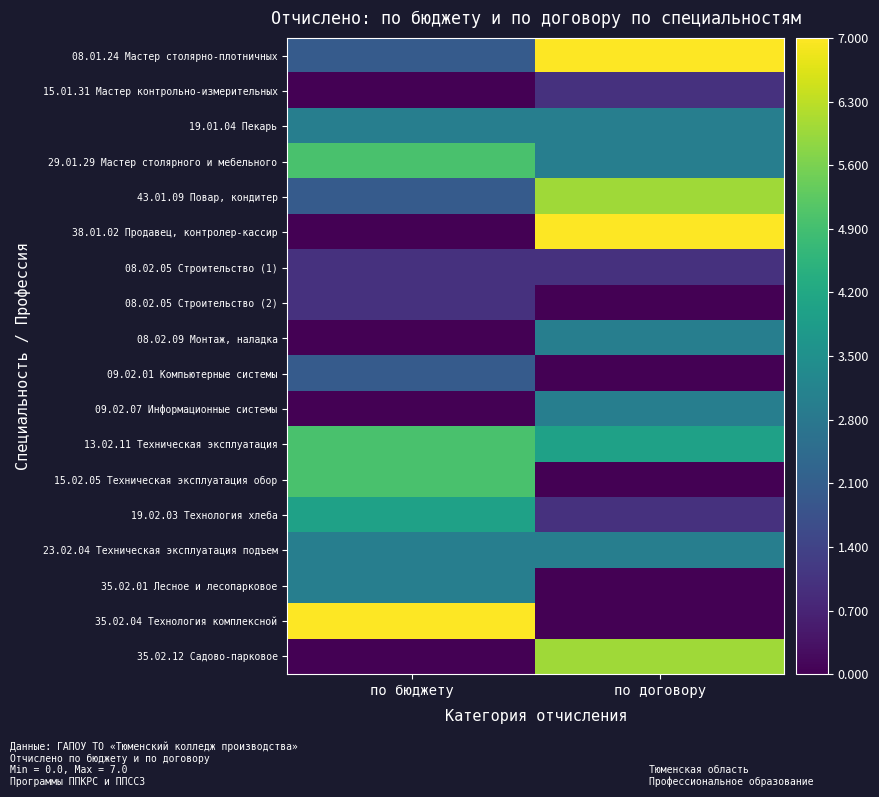

At which category is the sum across all series the highest?

по договору